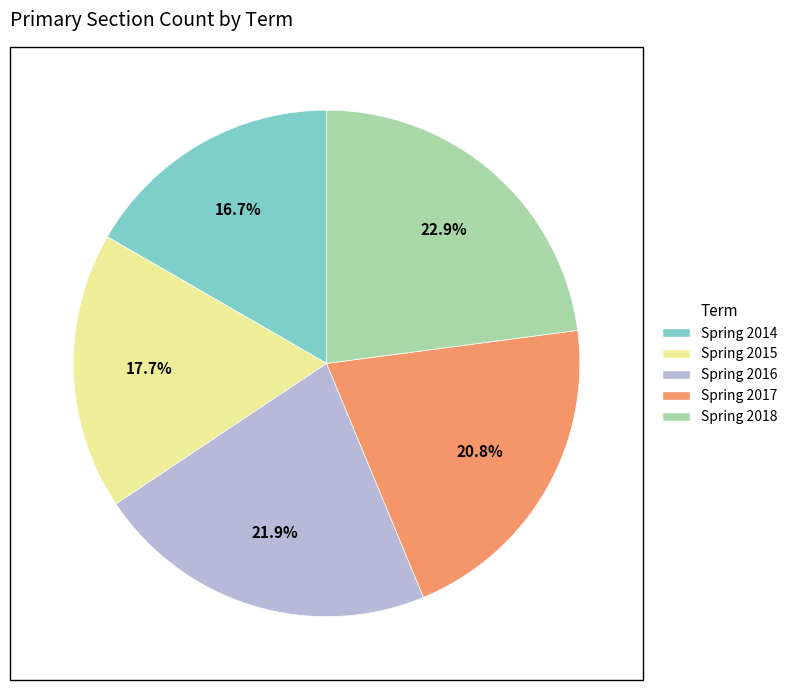

True or false: Spring 2016 accounts for 36% of the total.

False